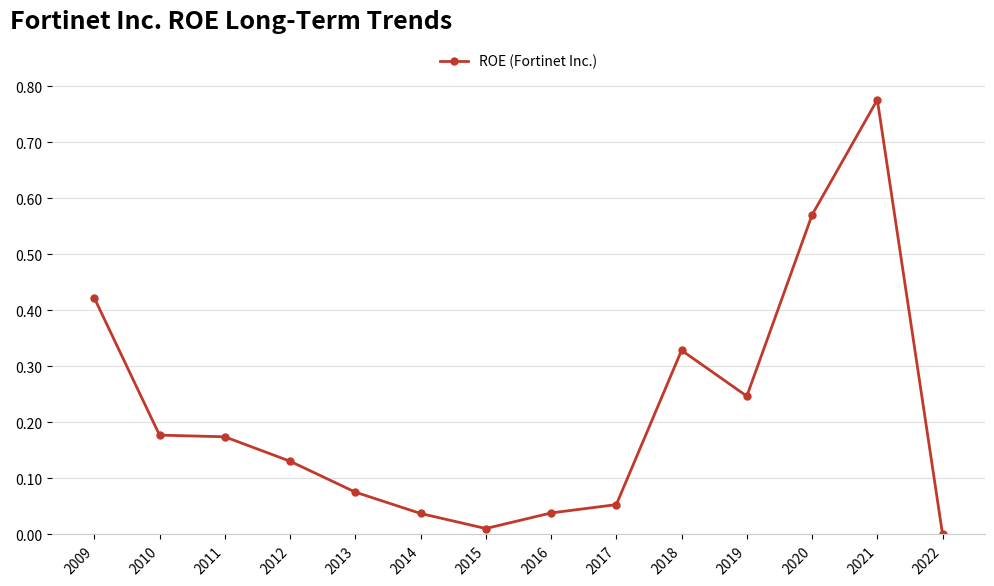

Which category has the lowest value across all series?

2022